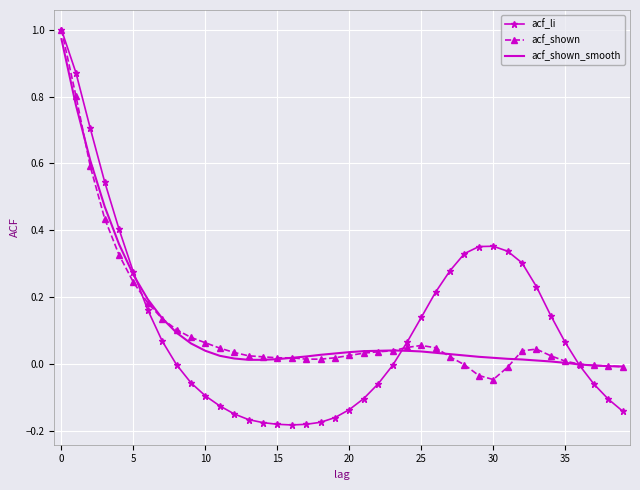

Which series has the widest spread of values?

acf_li